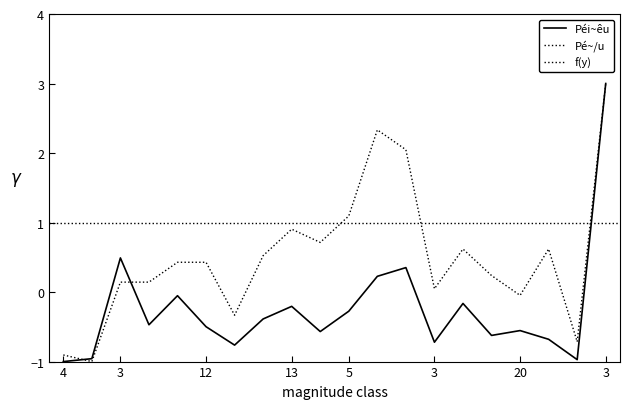

How many interior local valleys does the Pé~/u series have?

6